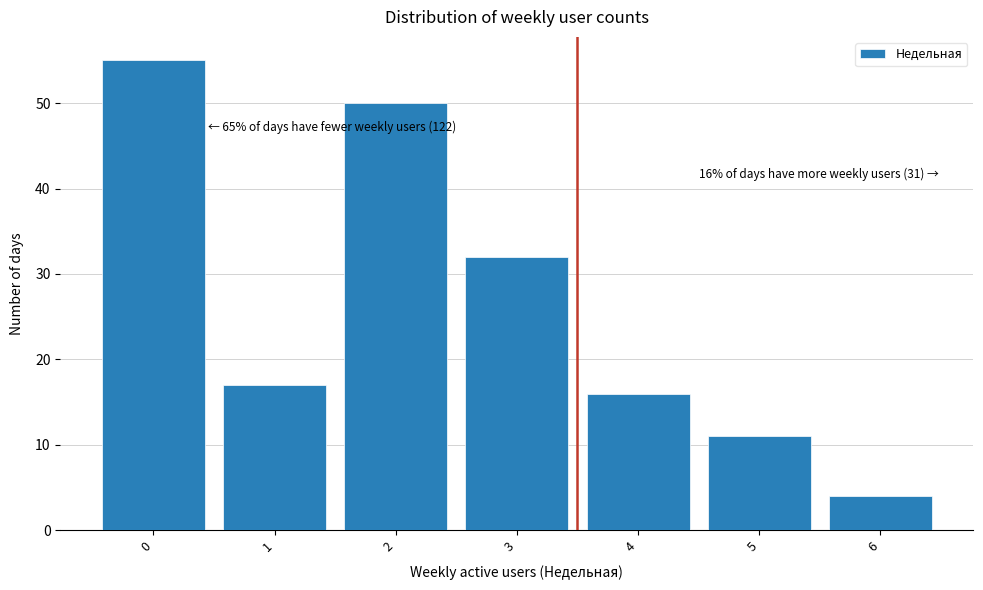

Reading right to left, list all the values displayed in this chart.

4	11	16	32	50	17	55